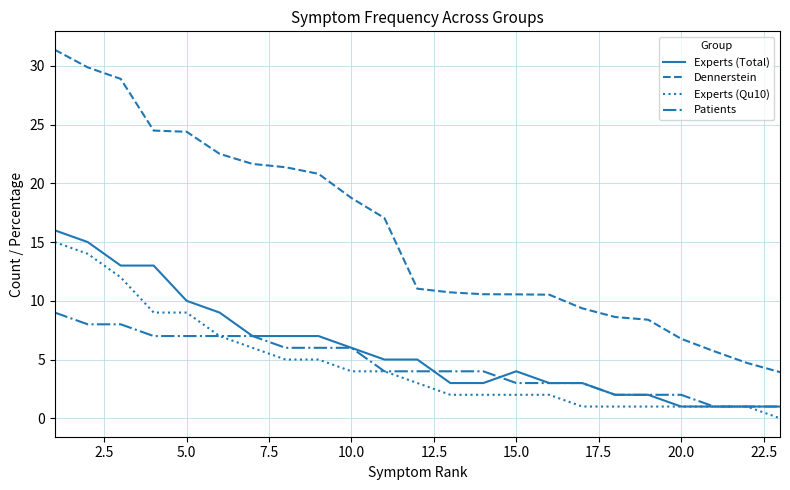

Which series has the largest range (max minus min)?

Dennerstein